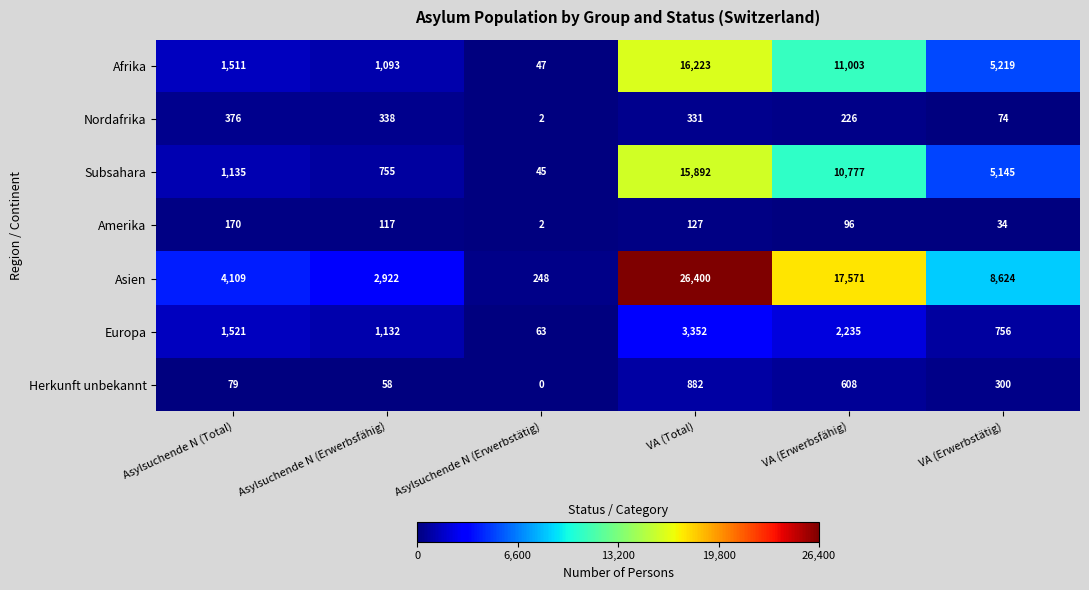

Is it true that Subsahara equals 15892 at VA (Total)?

True